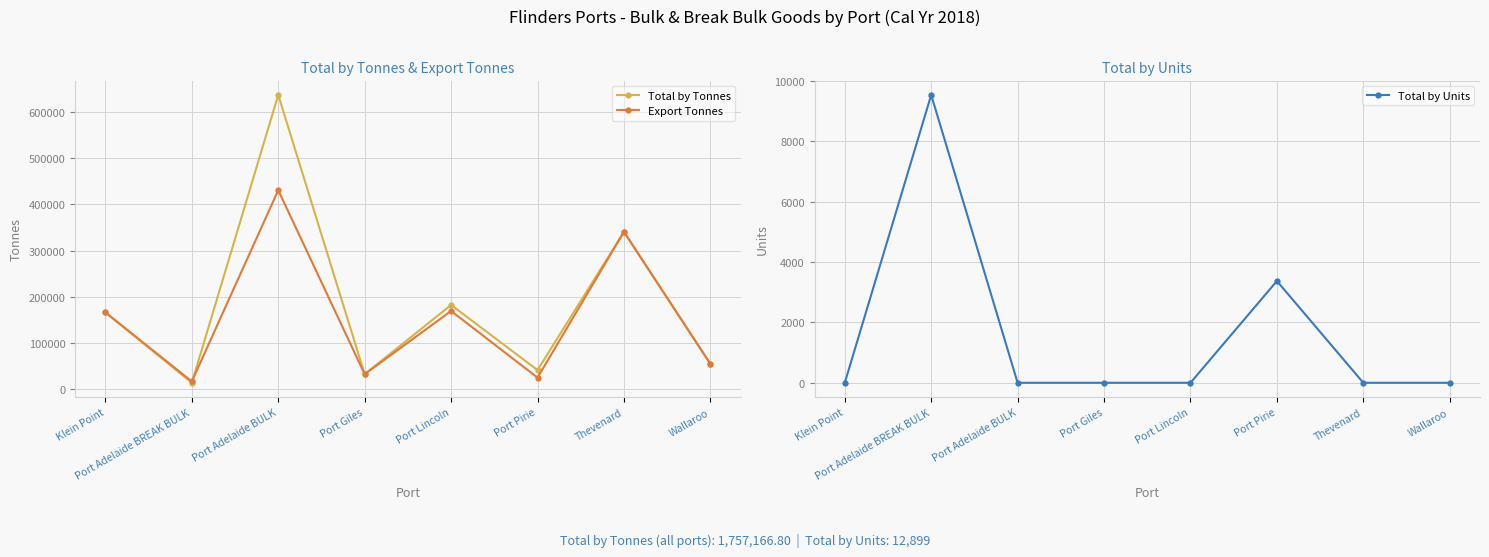

Is this an area chart (filled region under the line)?

No